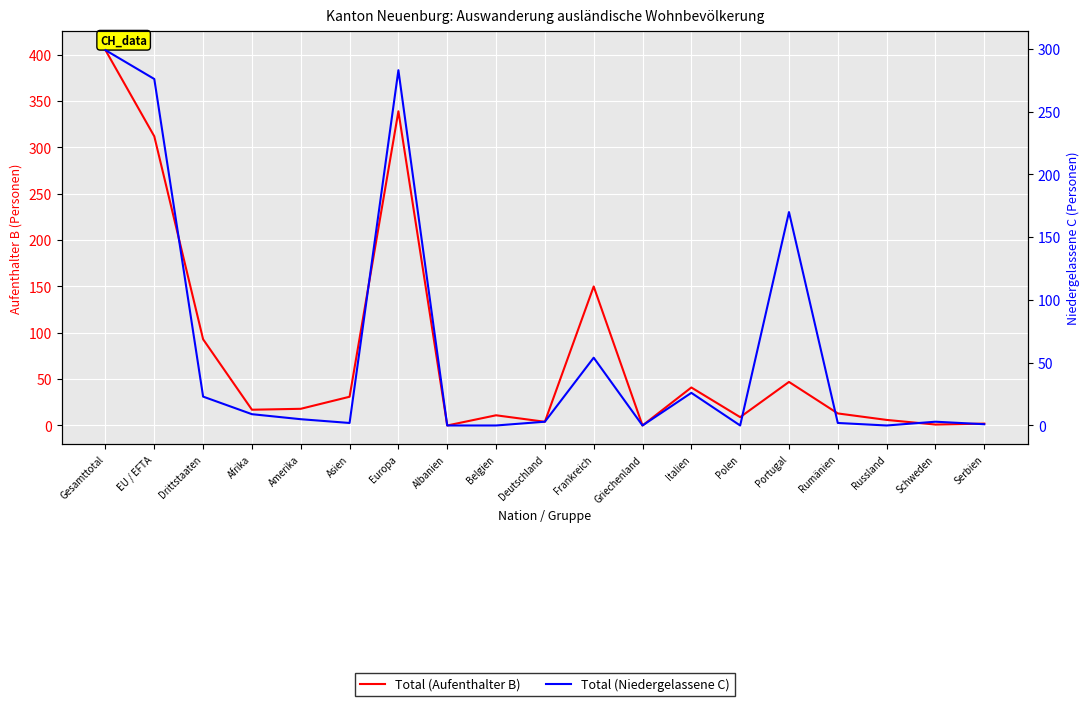

How many data points in Total (Niedergelassene C) are above 3?

9